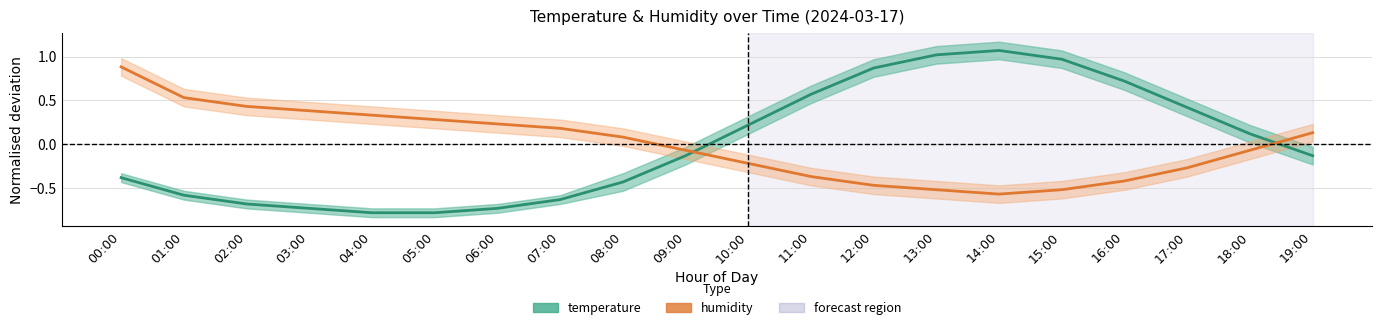

Is this an area chart (filled region under the line)?

No